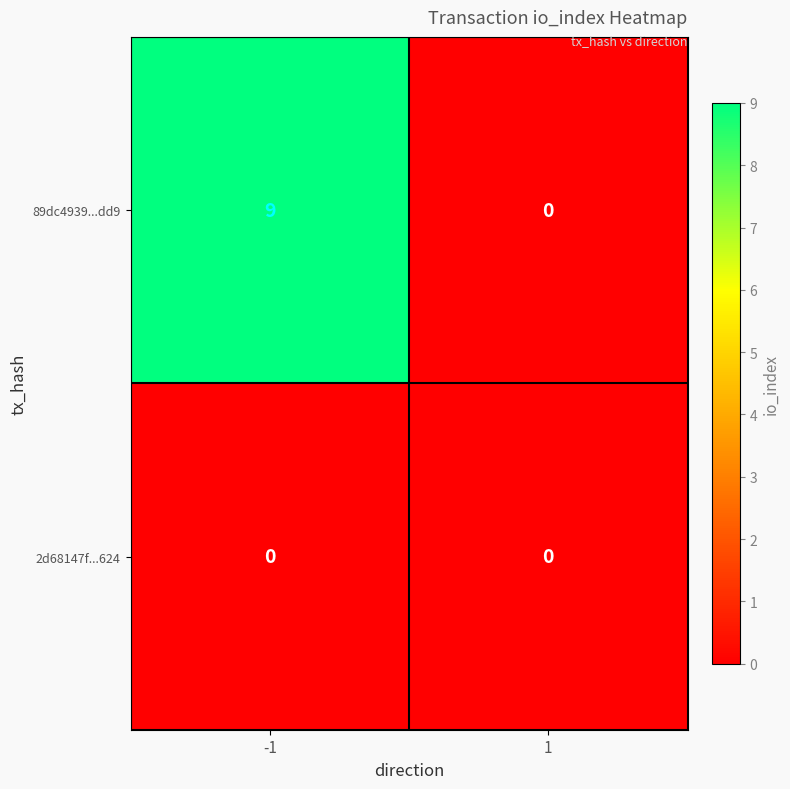

What is the sum of the 89dc4939...dd9 values at 1 and -1?

9